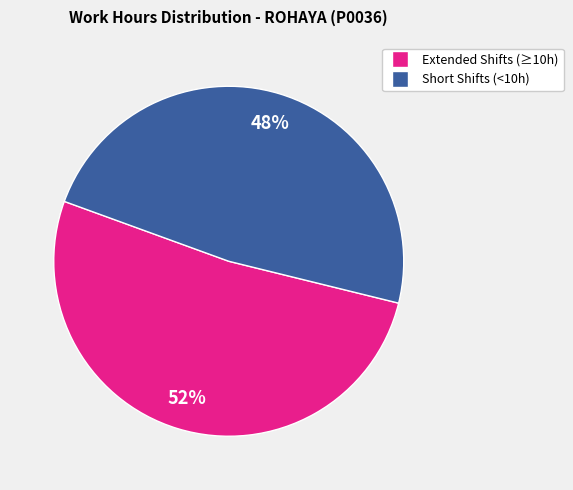

Is there a majority slice in this chart?

Yes